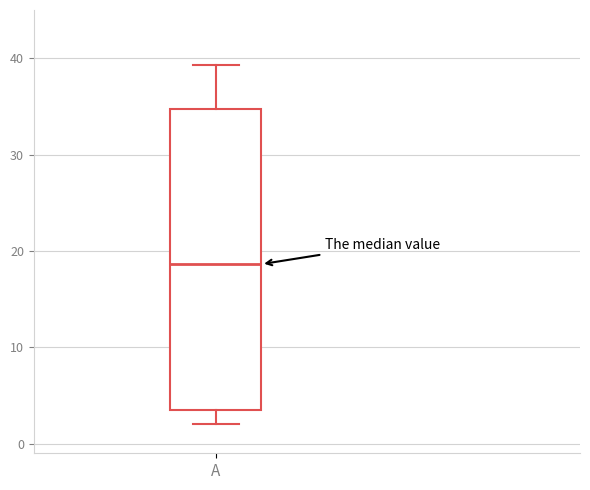

Transcribe this box plot: give where the median line is, the range the box spans, and where the two whiskers end, as read against the y-axis. The values are not printed on the chart, so give them approximately, as read against the axis.

median 19, box 4 to 35, whiskers 2 to 39